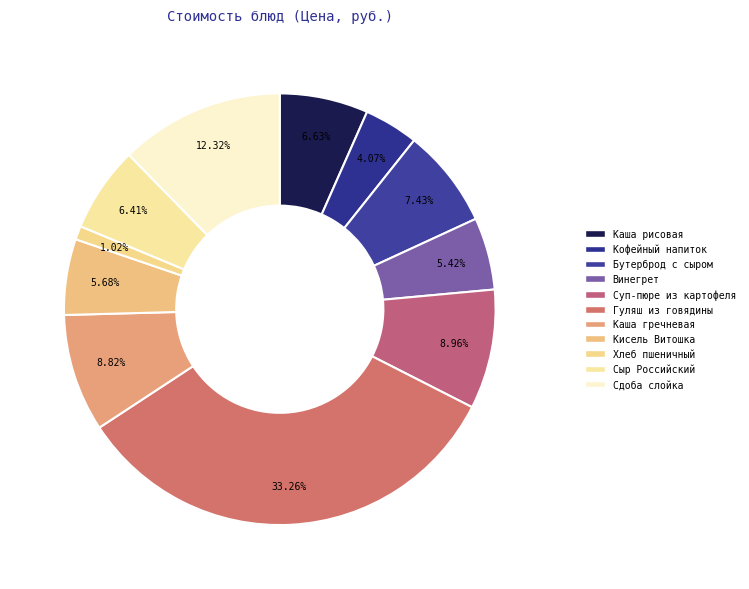

Is there any slice that represents more than half of the pie?

No